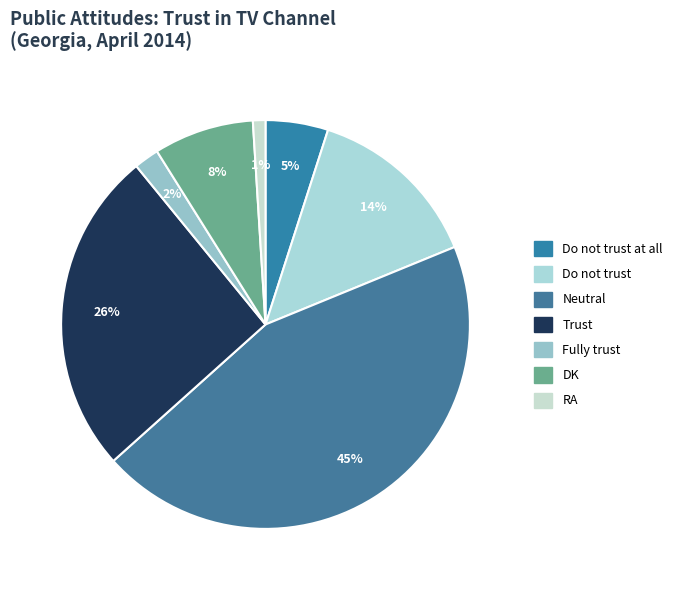

Does any single category account for the majority?

No